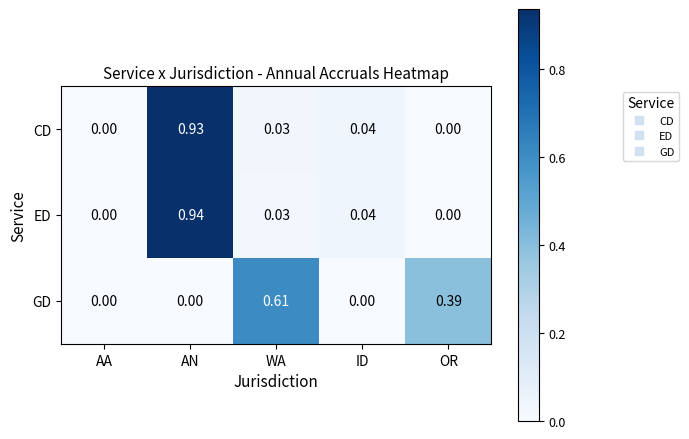

At which category is the sum across all series the highest?

AN